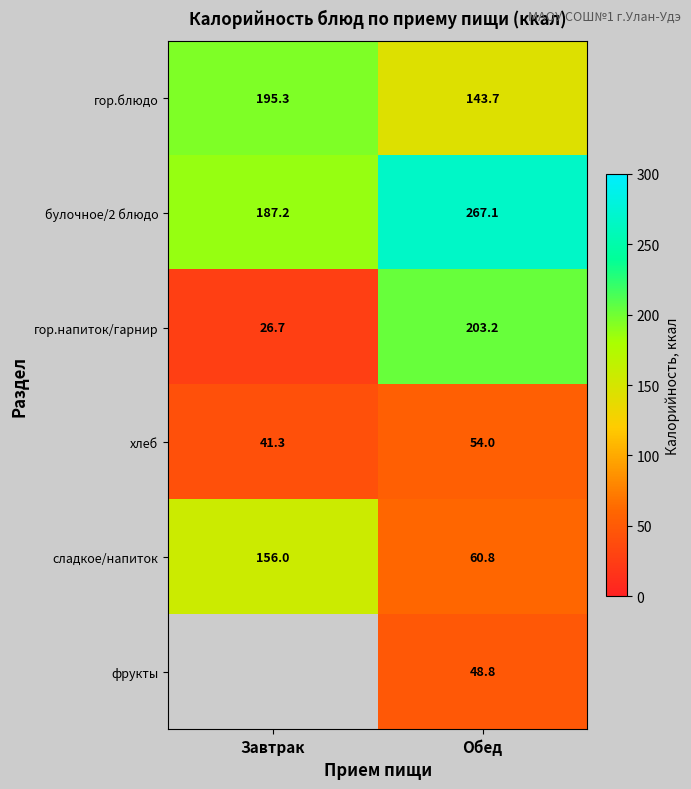

How many values in the булочное/2 блюдо series exceed 267?

1